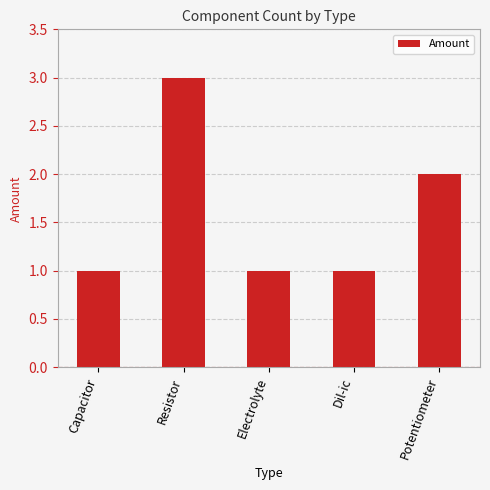

Are the bars grouped side by side (vs. stacked)?

No